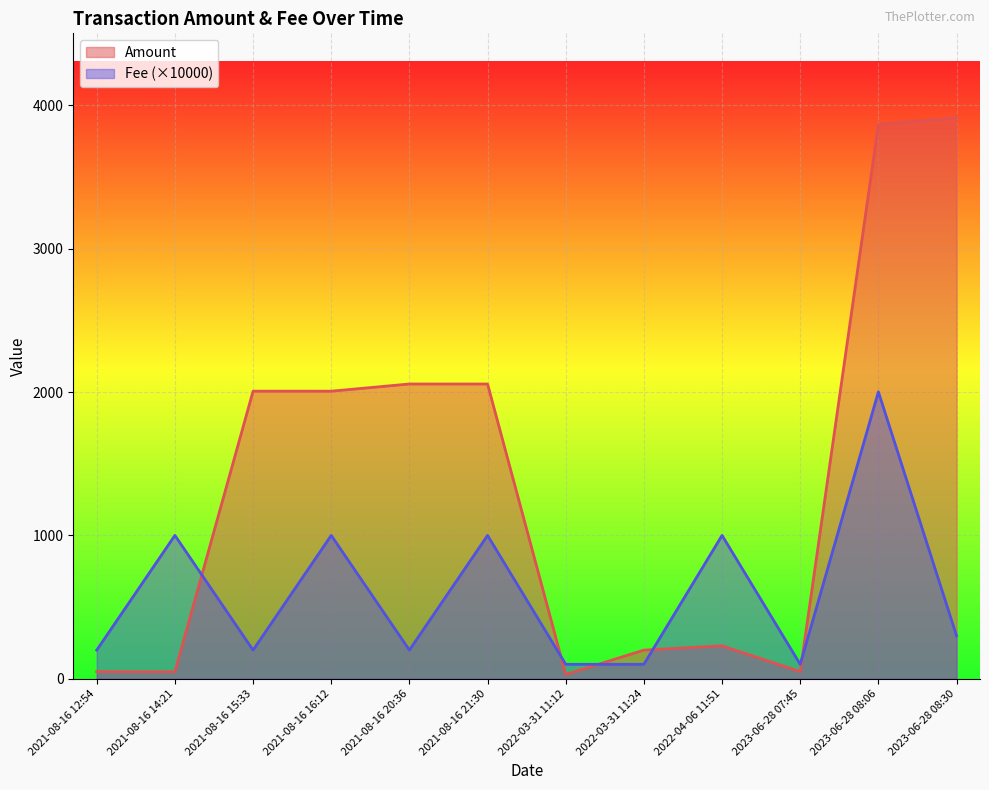

Reading left to right, list all the values displayed in this chart.

Amount: 50.0	48.9	2005.8	2005.7	2055.9	2055.8	30.0	200.0	229.9	50.0	3864.4	3914.3
Fee: 200.0	1000.0	200.0	1000.0	200.0	1000.0	101.0	101.0	1000.0	101.0	2001.0	300.0